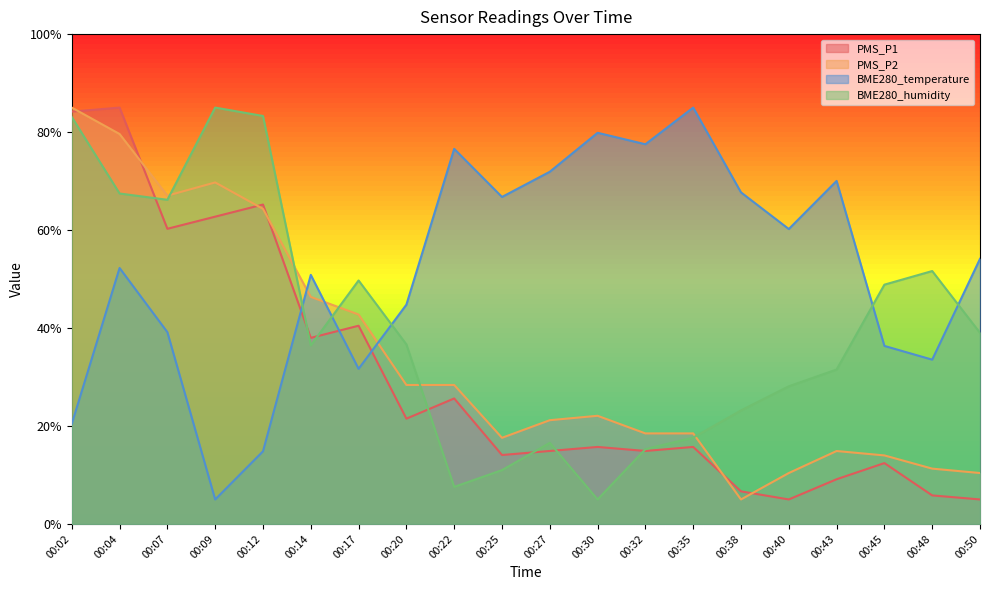

What are all the series names shown in the legend?

PMS_P1, PMS_P2, BME280_temperature, BME280_humidity